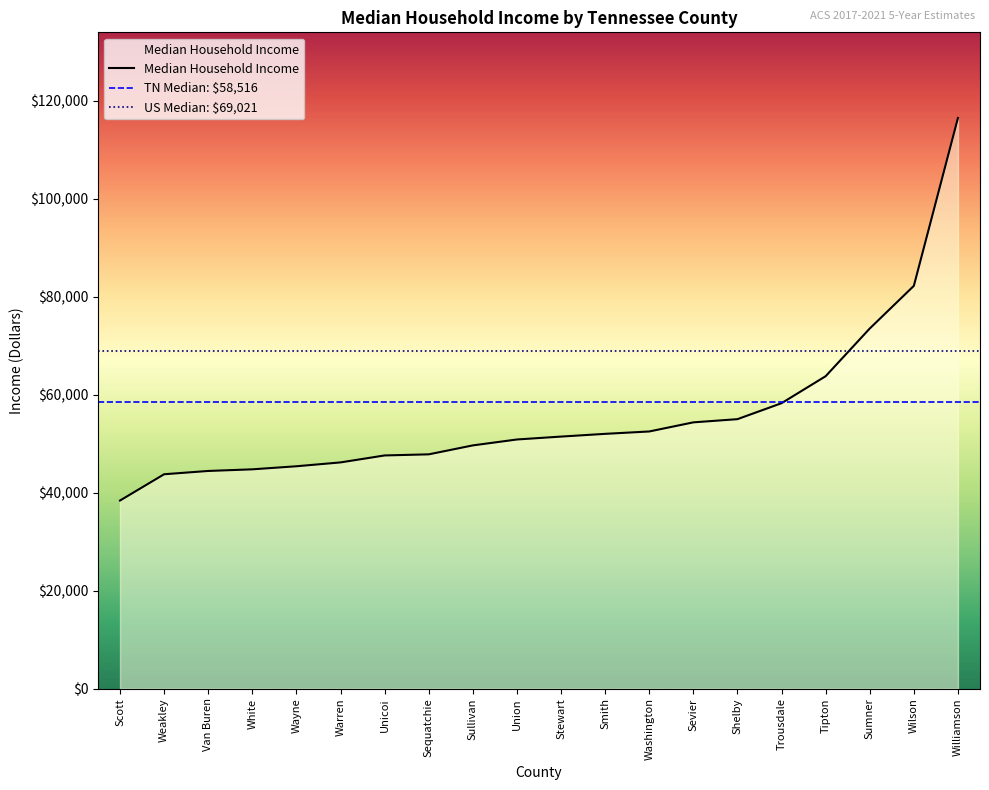

At which category does the data reach its first local valley?

Weakley